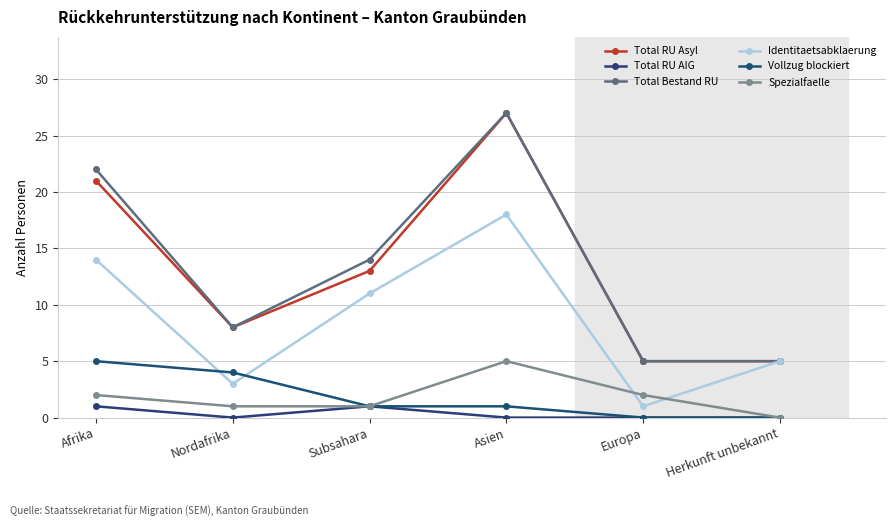

What is the label of the 5th point from the left?

Europa